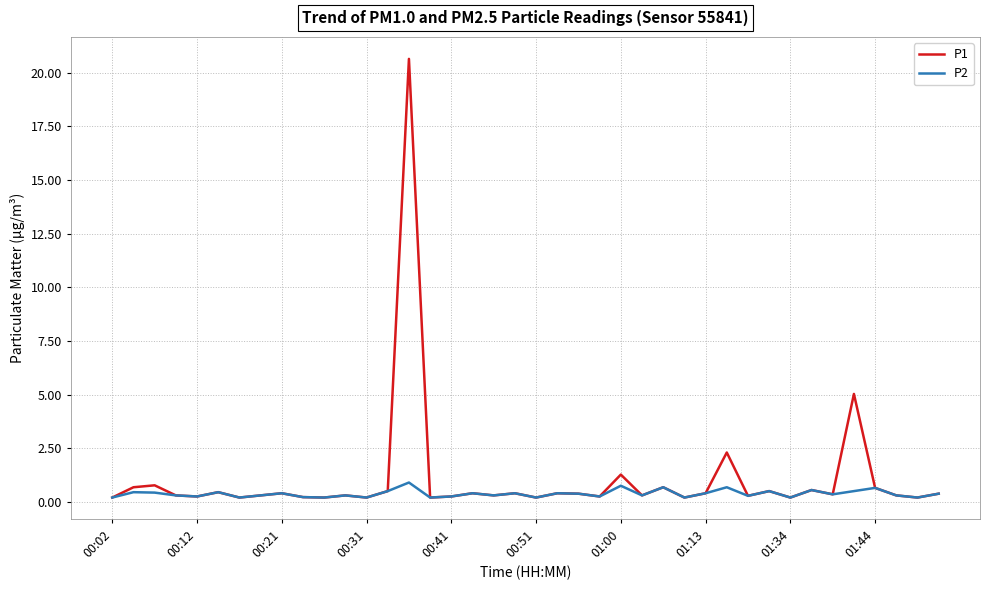

List the series in order of their peak value, highest first.

P1, P2